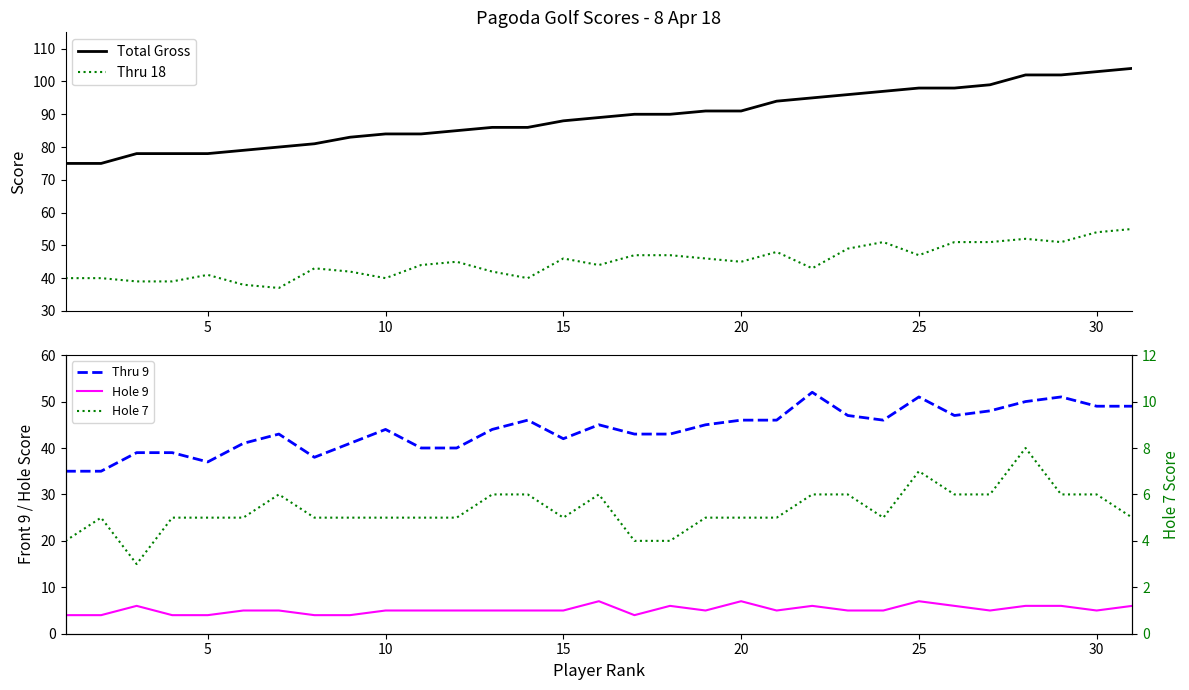

What is the approximate value of Thru 18 at 30?

54